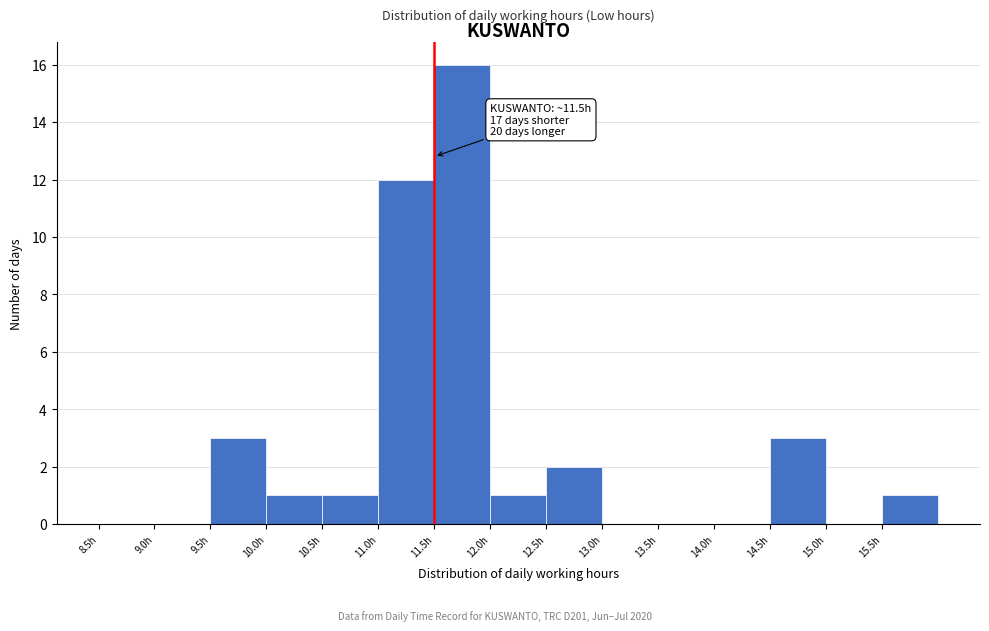

Over which range of the x-axis is the bar tallest?

11.5 to 12.0